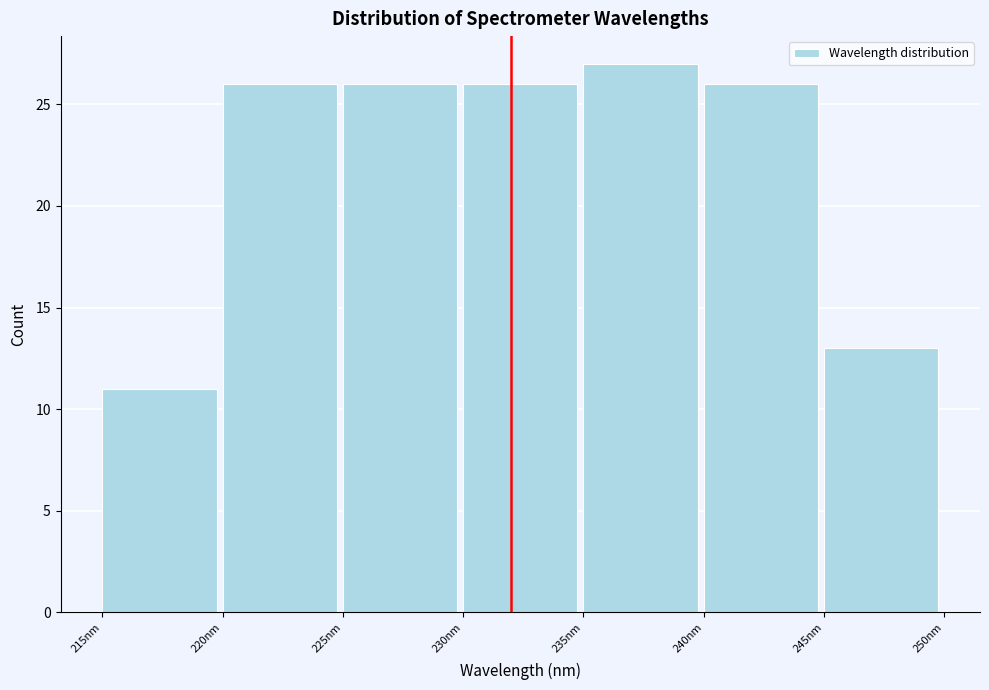

Reading left to right, list every bar in this chart as the range it spans on the x-axis followed by its height. The values are not printed on the chart, so give them approximately, as read against the axis.

215 to 220: 11
220 to 225: 26
225 to 230: 26
230 to 235: 26
235 to 240: 27
240 to 245: 26
245 to 250: 13